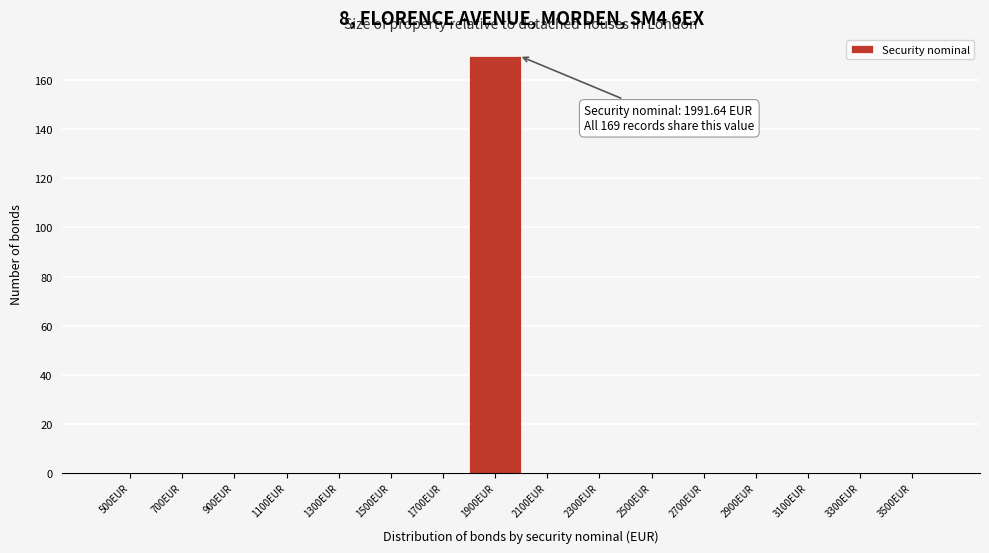

Reading left to right, what are all the values shown in this chart?

500EUR=0	700EUR=0	900EUR=0	1100EUR=0	1300EUR=0	1500EUR=0	1700EUR=0	1900EUR=170	2100EUR=0	2300EUR=0	2500EUR=0	2700EUR=0	2900EUR=0	3100EUR=0	3300EUR=0	3500EUR=0